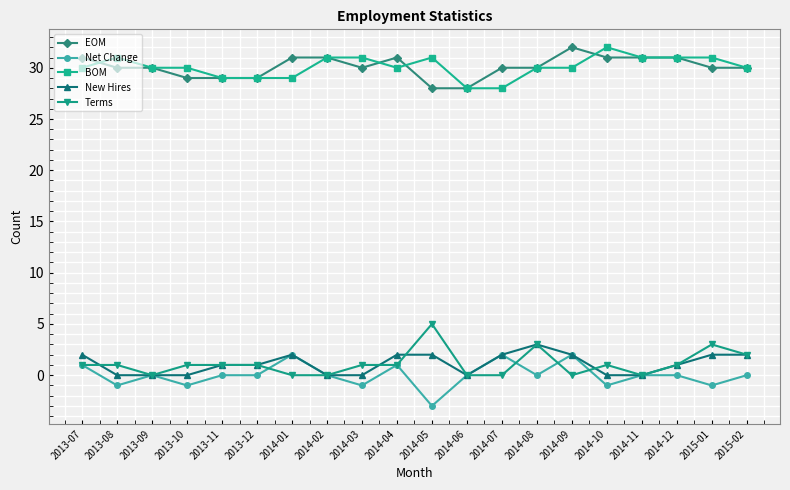

What is the highest value of the BOM series?

32